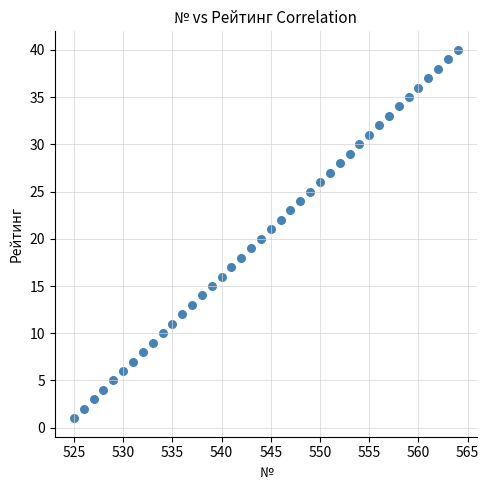

What is the range of Y values (max minus min)?

39